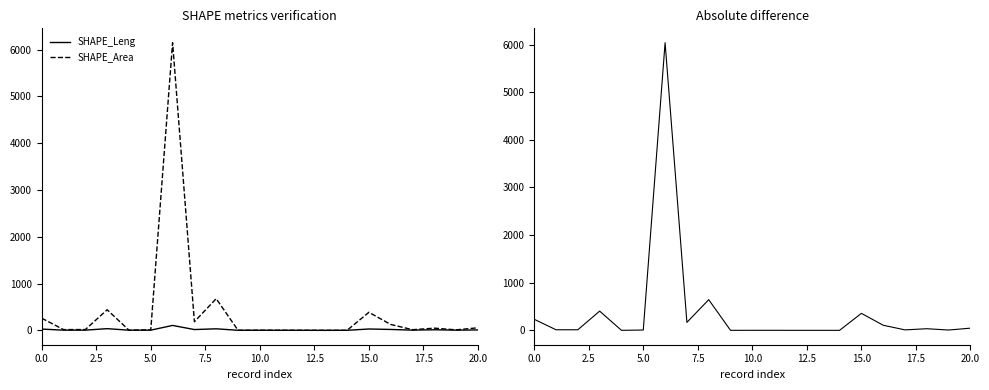

Reading left to right, extract all data points from this chart.

SHAPE_Leng: 27.9	5.1	5.4	36.9	4.3	5.0	106.0	17.8	33.9	2.3	2.6	2.3	2.1	1.4	1.9	29.7	20.0	5.3	13.4	5.1	9.8
SHAPE_Area: 259.9	17.0	17.9	440.7	4.7	12.0	6145.1	185.0	677.7	2.8	3.2	3.1	2.2	1.1	1.9	386.4	127.2	14.8	47.5	11.7	55.8
abs difference: 232.1	11.9	12.5	403.8	0.4	7.0	6039.1	167.2	643.8	0.5	0.6	0.8	0.2	0.3	0.1	356.7	107.1	9.5	34.1	6.6	46.0